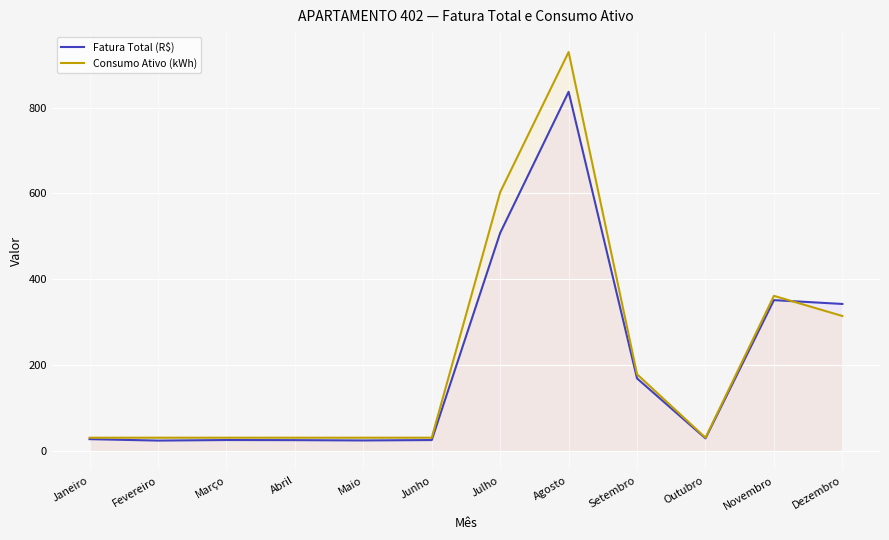

Which series has the largest range (max minus min)?

Consumo Ativo (kWh)